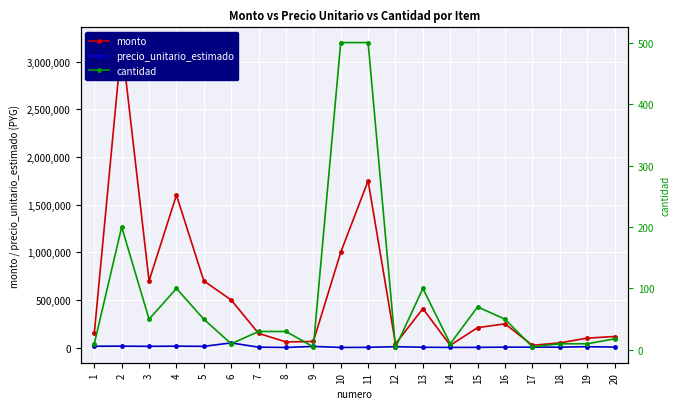

How many values in the monto series are below 210000?

10